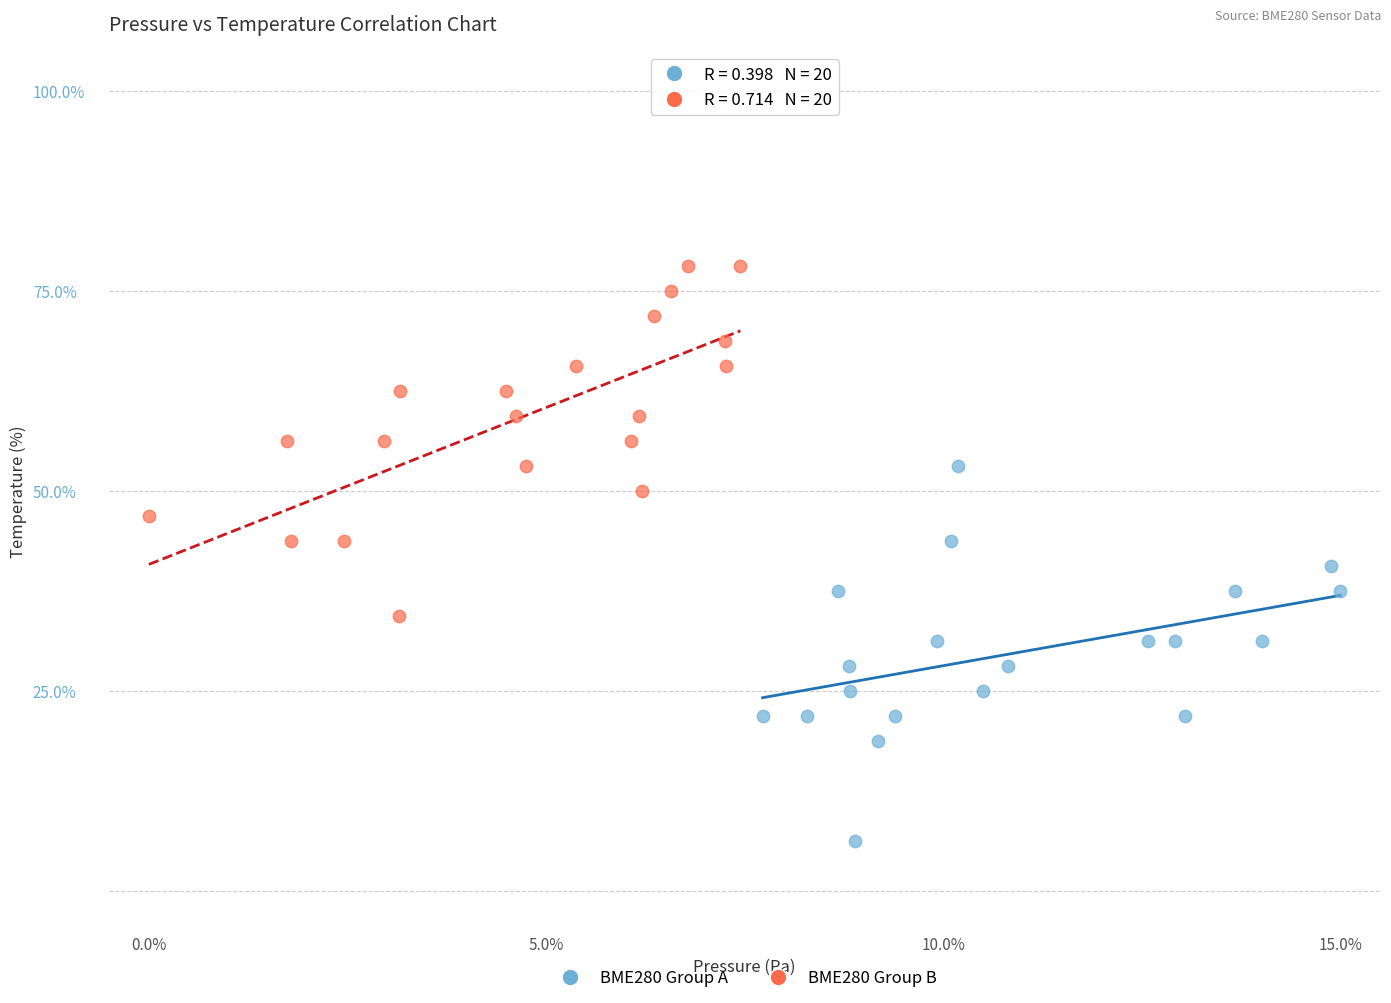

Which series contains the lowest Y value?

BME280 Group A